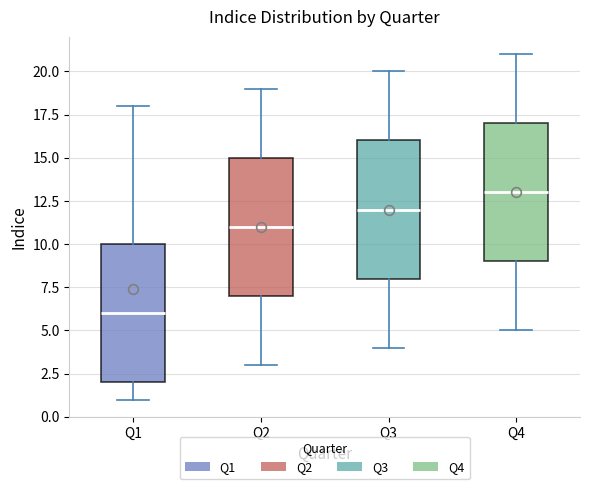

Which box's median line is the lowest?

Q1